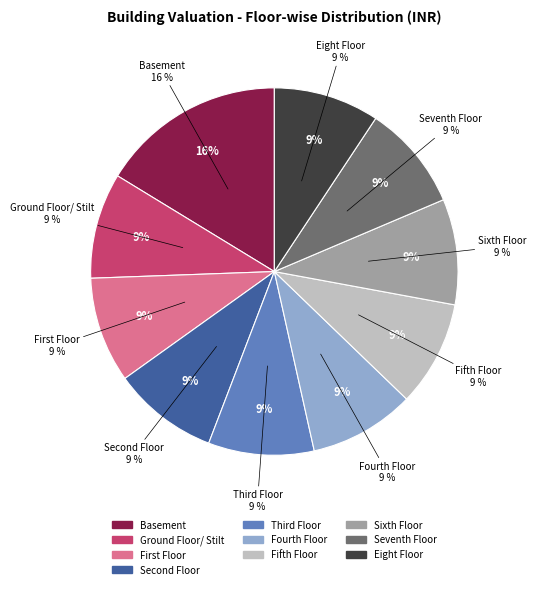

Is there a majority slice in this chart?

No